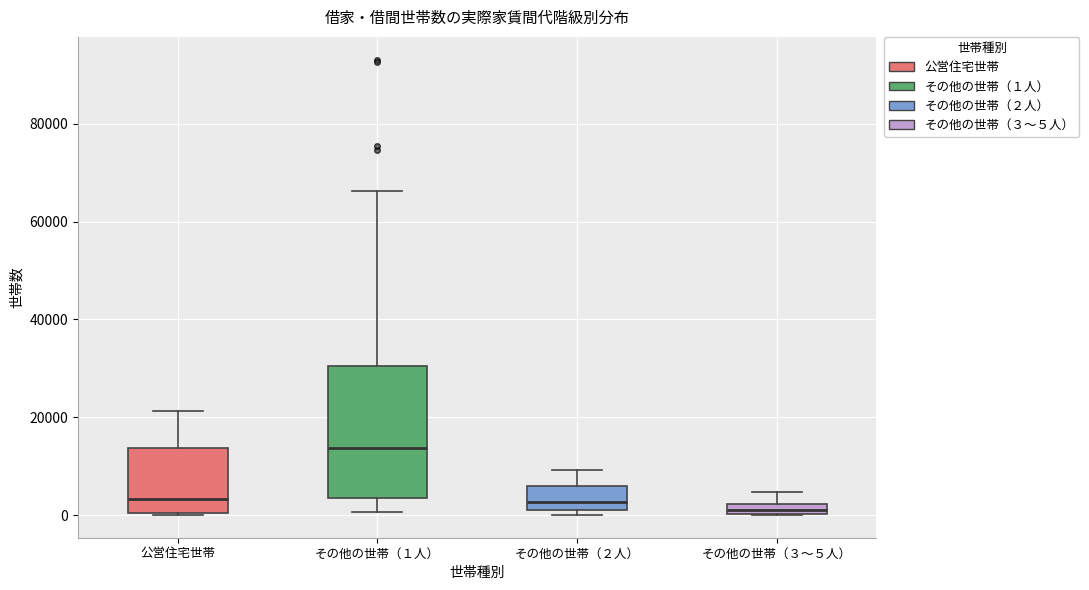

Where does the upper whisker of the box for 公営住宅世帯 end on the y-axis? The values are not printed on the chart, so give them approximately, as read against the axis.

22000